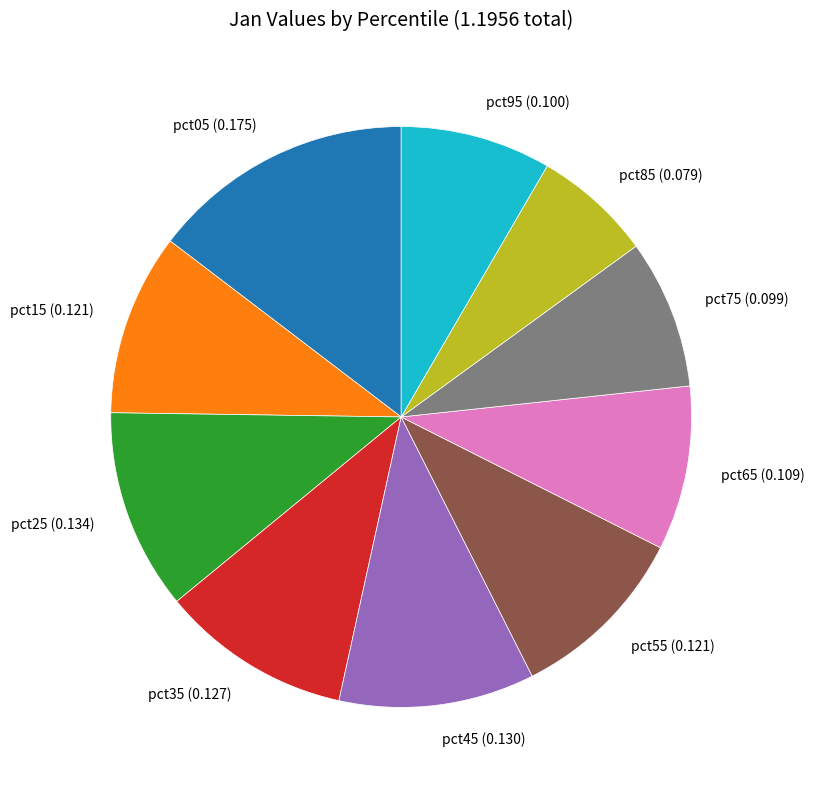

Is pct25 the majority of the pie?

No